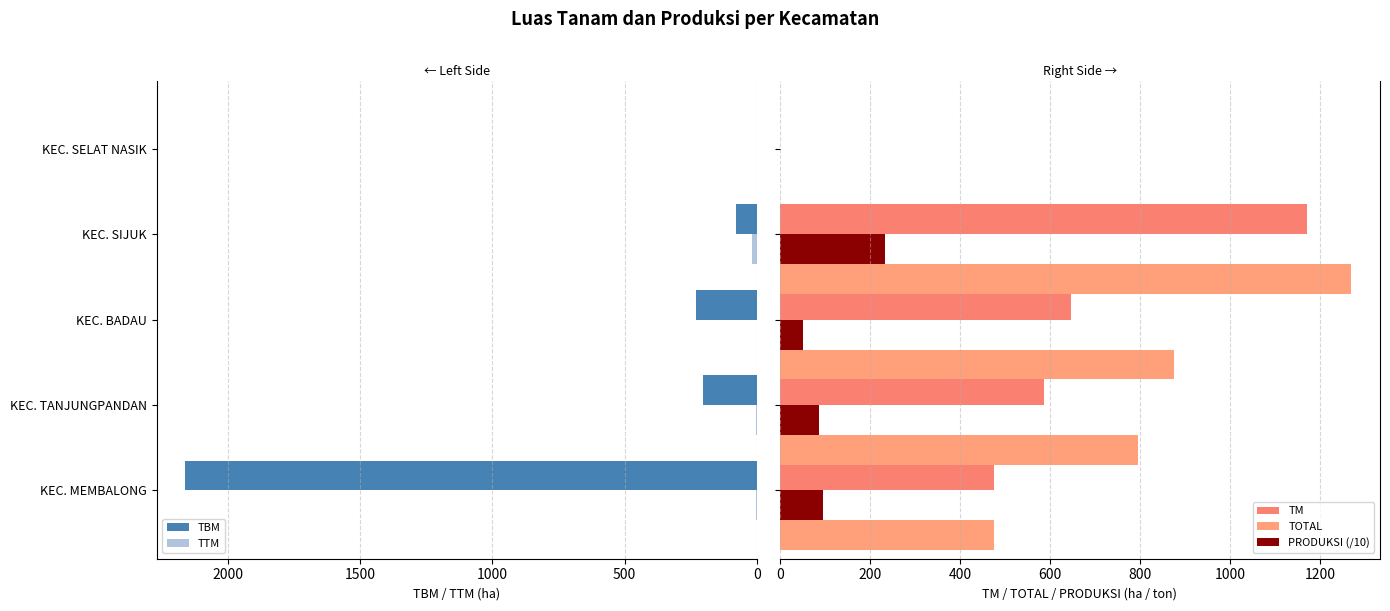

The value of TBM at KEC. TANJUNGPANDAN is 97.9. True or false?

False